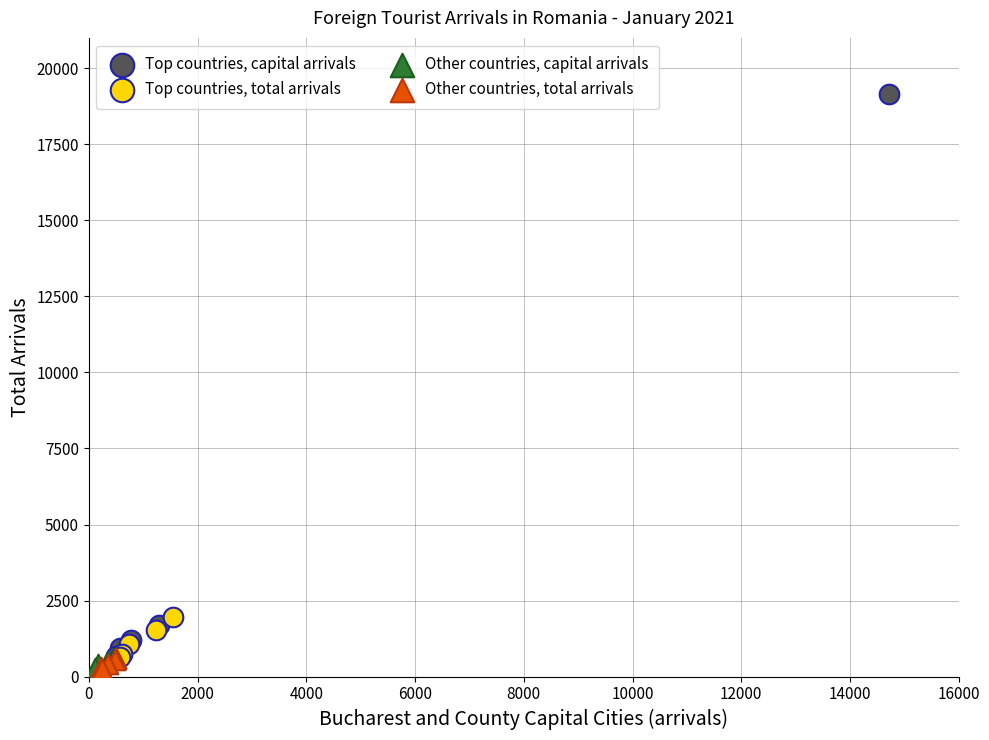

Which series has the largest Y range (max minus min)?

Top countries, capital arrivals